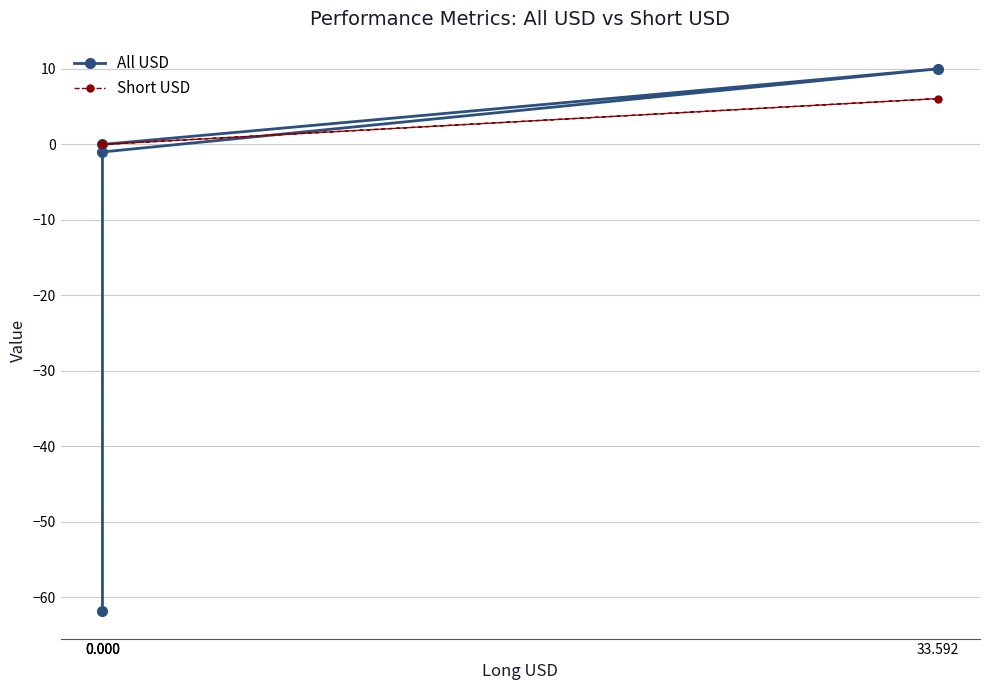

What are all the series names shown in the legend?

All USD, Short USD